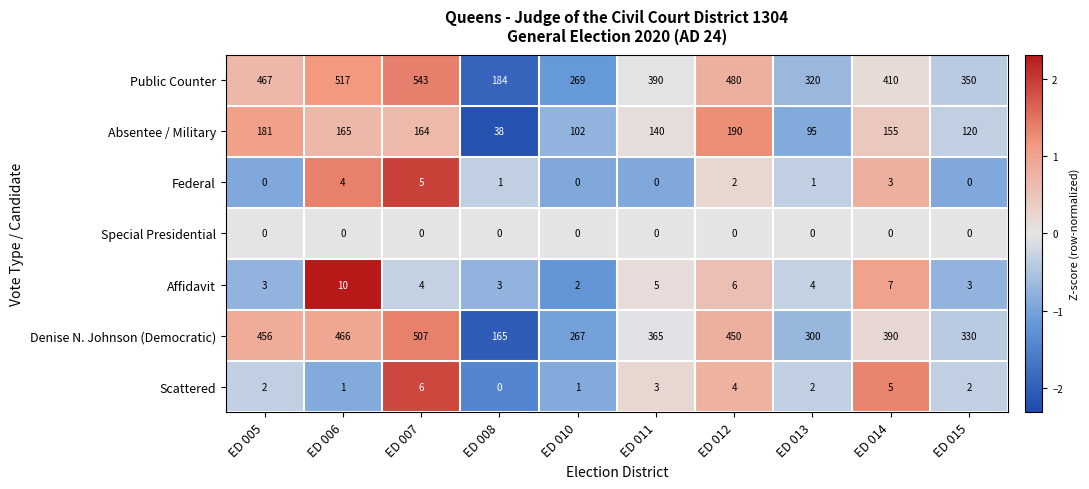

Read the Denise N. Johnson (Democratic) value at ED 013.

300